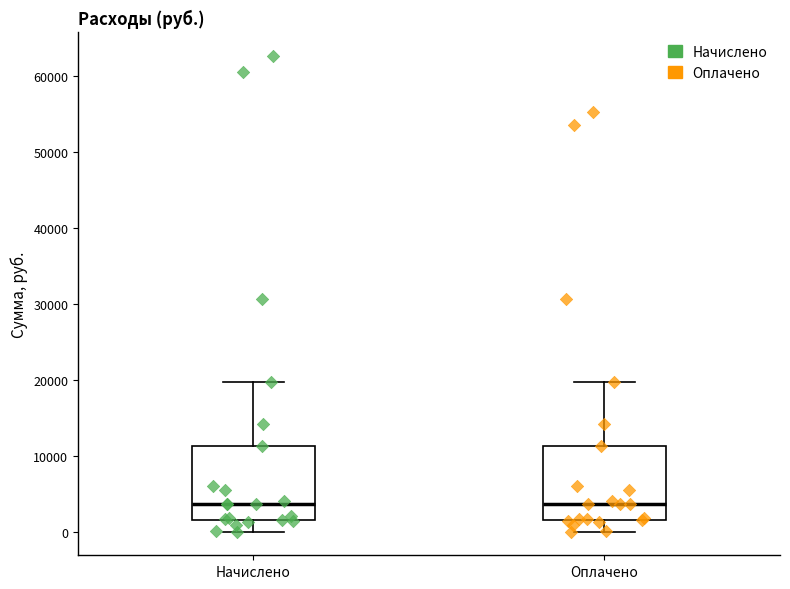

Reading left to right, transcribe this box plot: for each box, give where its median line is, the range the box spans, and where its two whiskers end, as read against the y-axis. The values are not printed on the chart, so give them approximately, as read against the axis.

Начислено: median 4000, box 2000 to 11000, whiskers 0 to 20000
Оплачено: median 4000, box 2000 to 11000, whiskers 0 to 20000